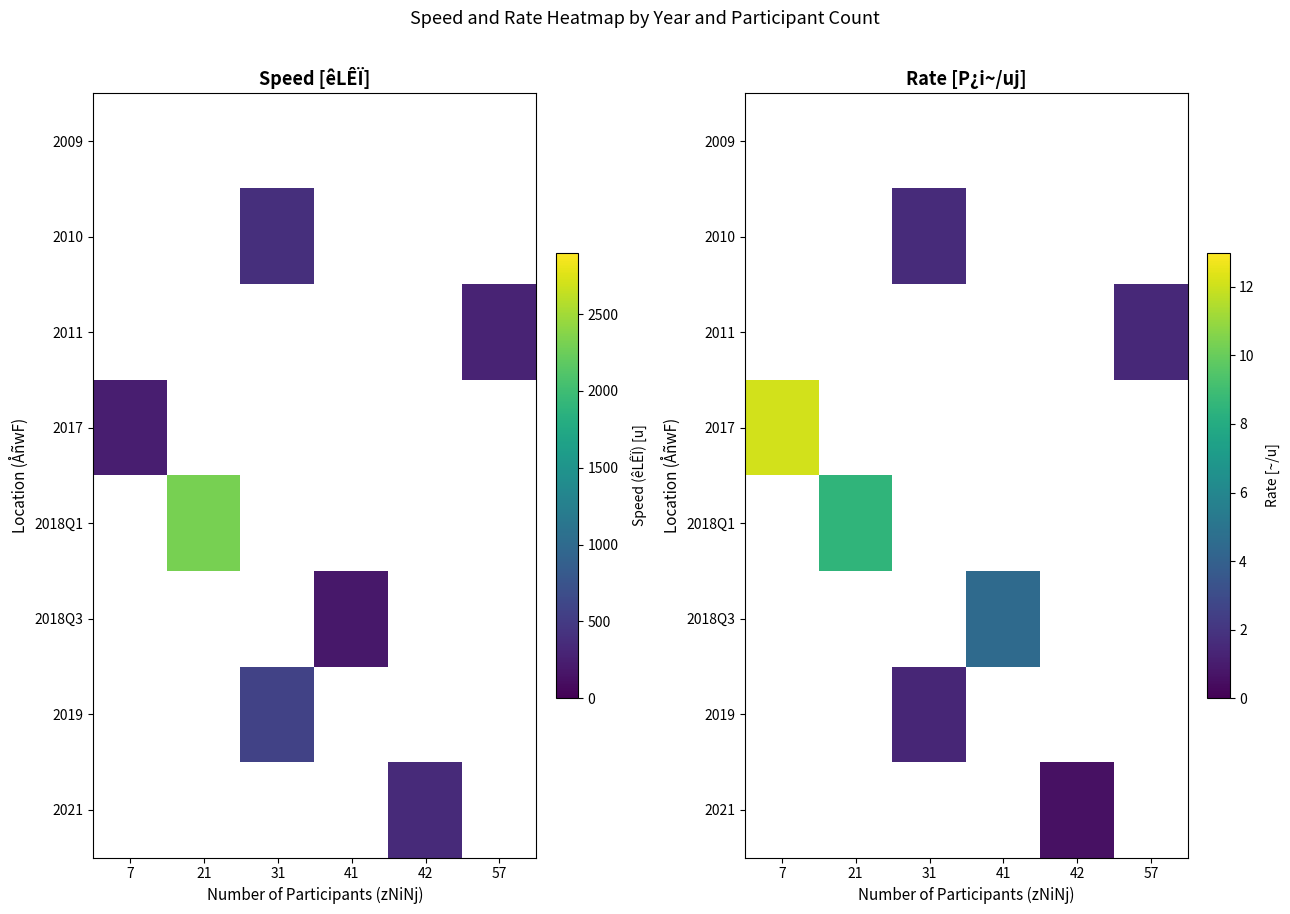

How many data points does each series have?

6